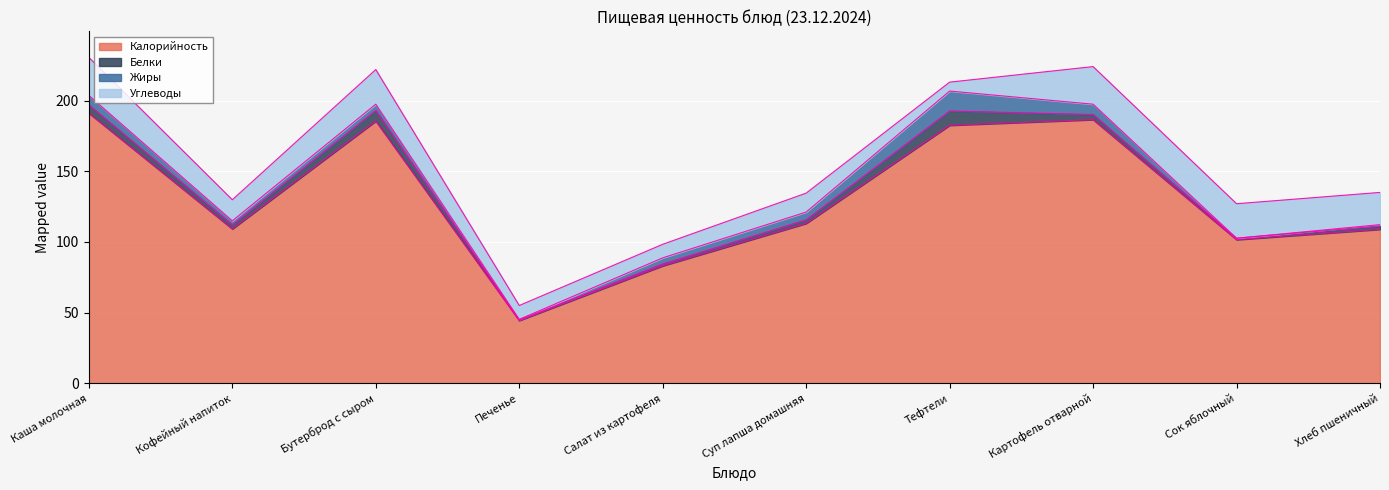

Read the Белки value at Суп лапша домашняя.

2.5